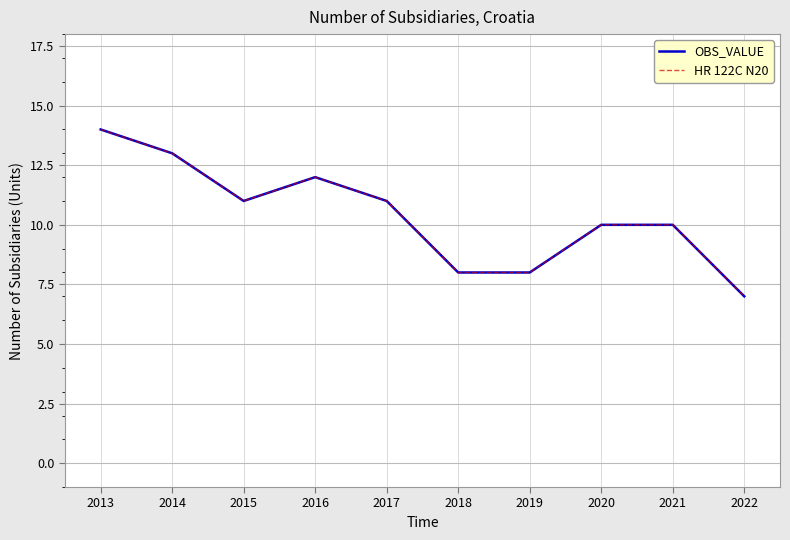

Does the chart have visible grid lines?

Yes